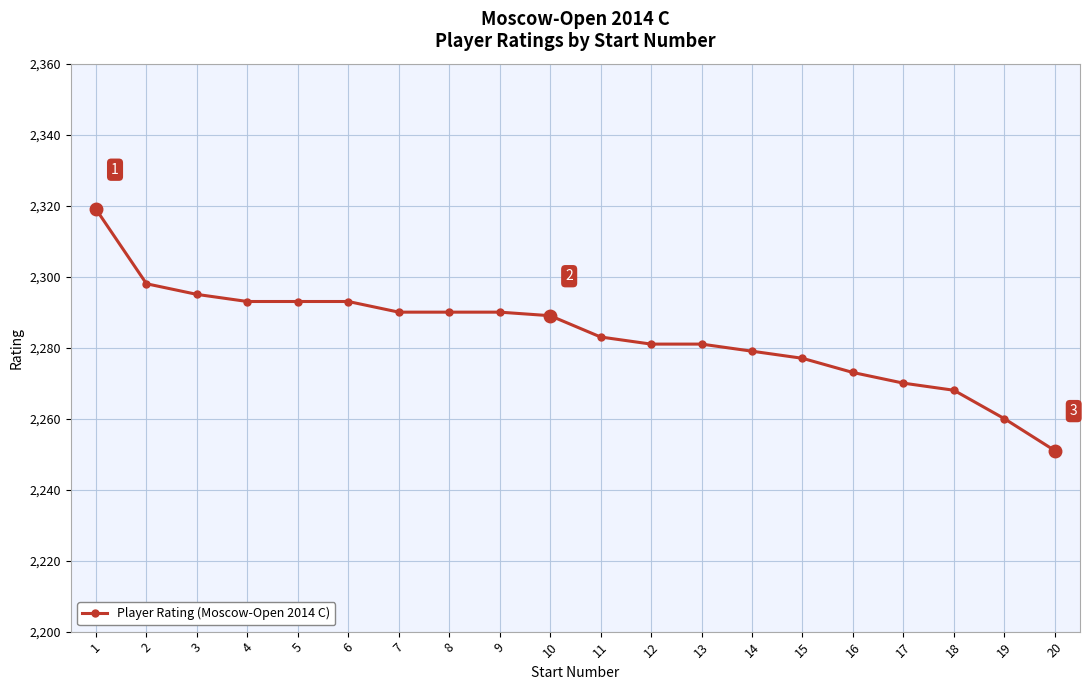

The chart shows a value of 596 at 5. True or false?

False